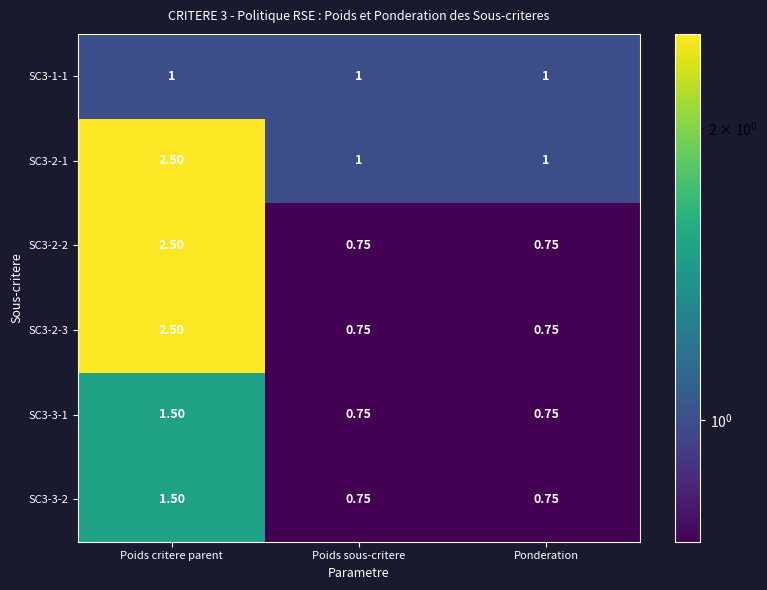

Which label corresponds to the largest value in the chart?

Poids critere parent